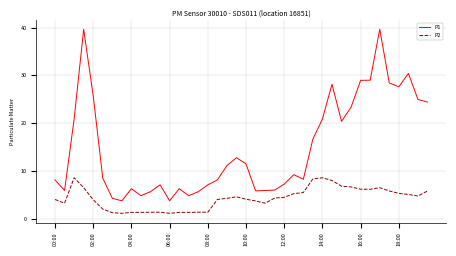

Which series has the widest spread of values?

P1